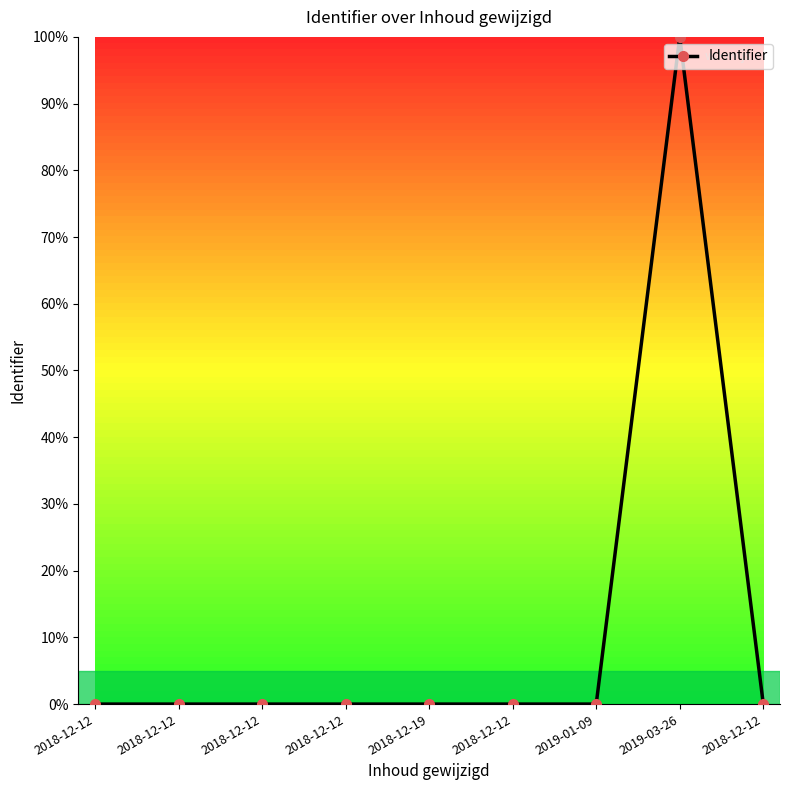

Where is the data nearest to the value 50?

2018-12-12